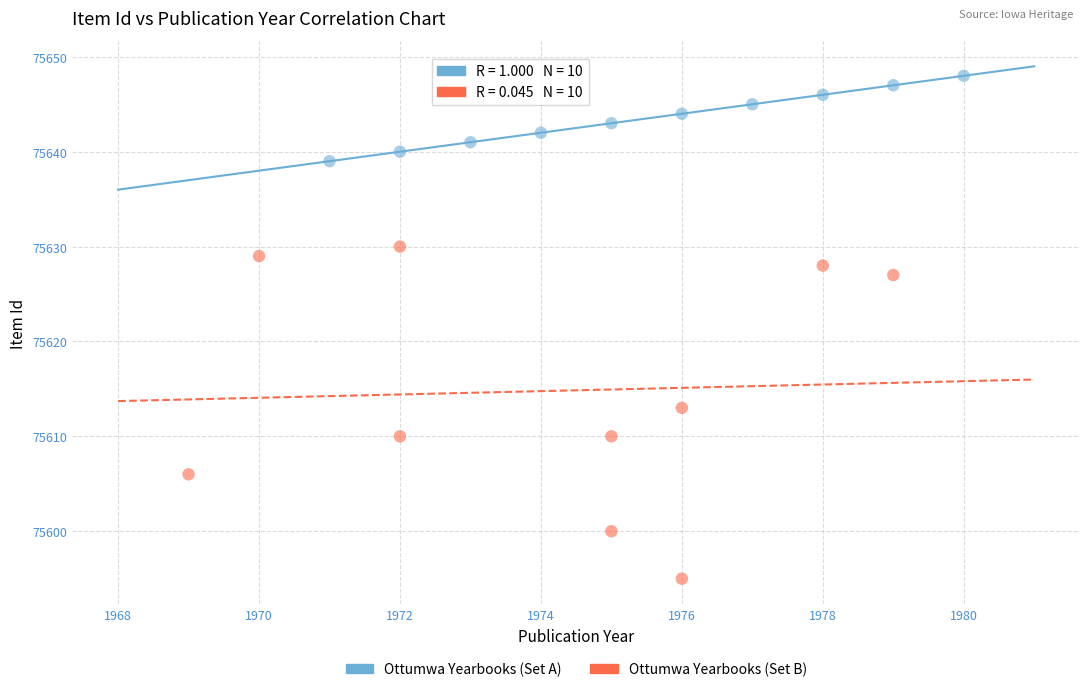

Which series has the widest spread of Y values?

Ottumwa Yearbooks (Set B)